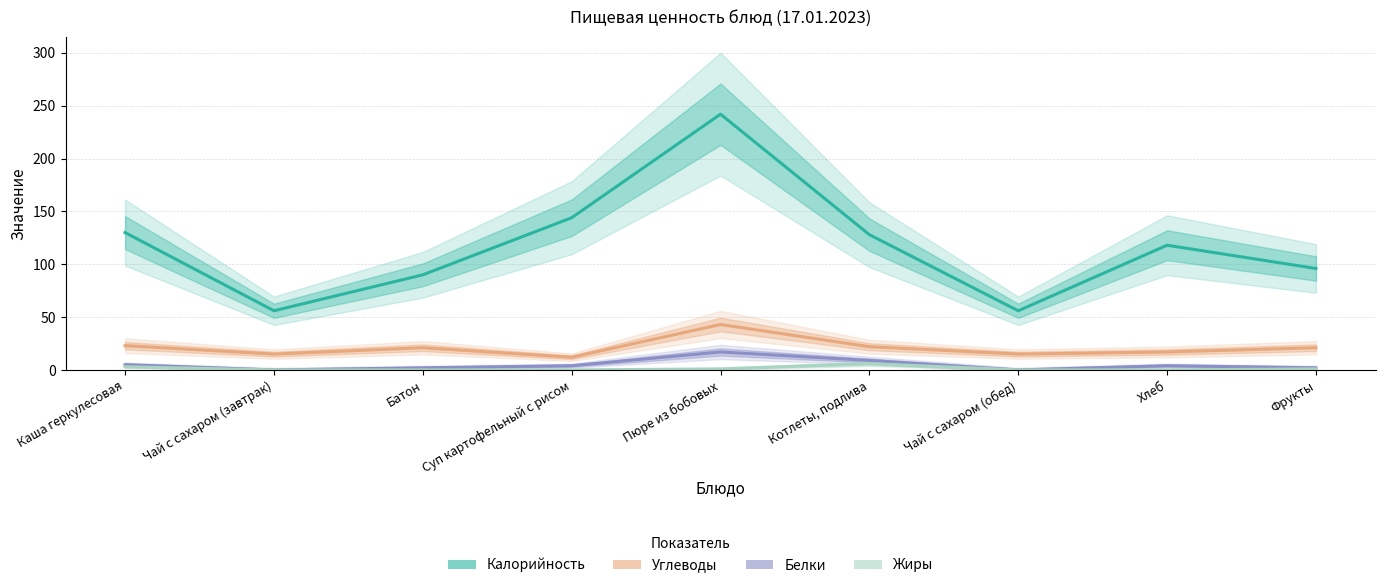

What is the label of the 7th point from the right?

Батон